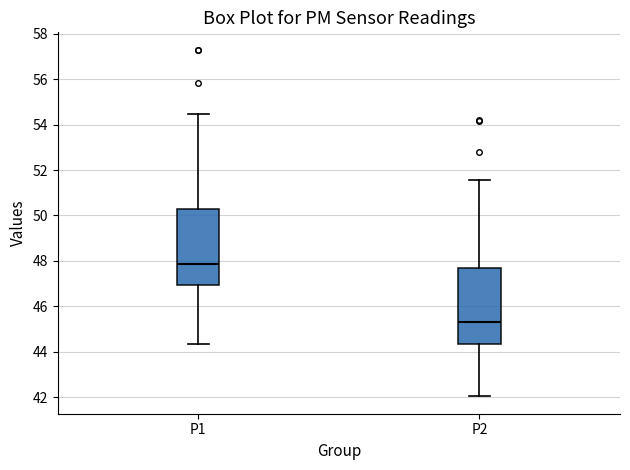

Which box has the lowest median line?

P2